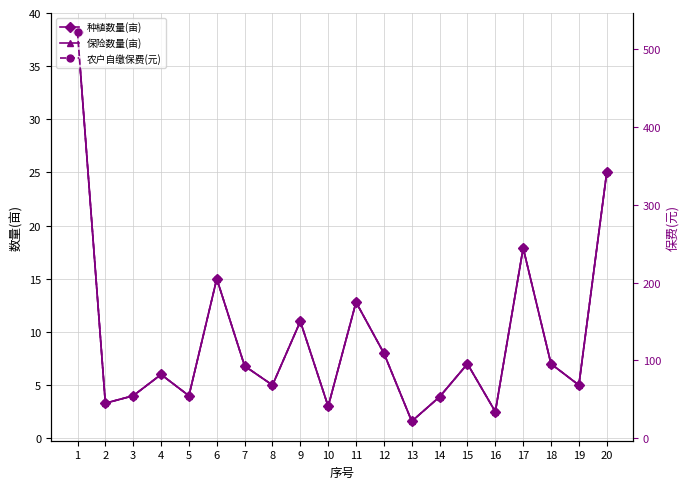

What are all the series names shown in the legend?

种植数量(亩), 保险数量(亩), 农户自缴保费(元)